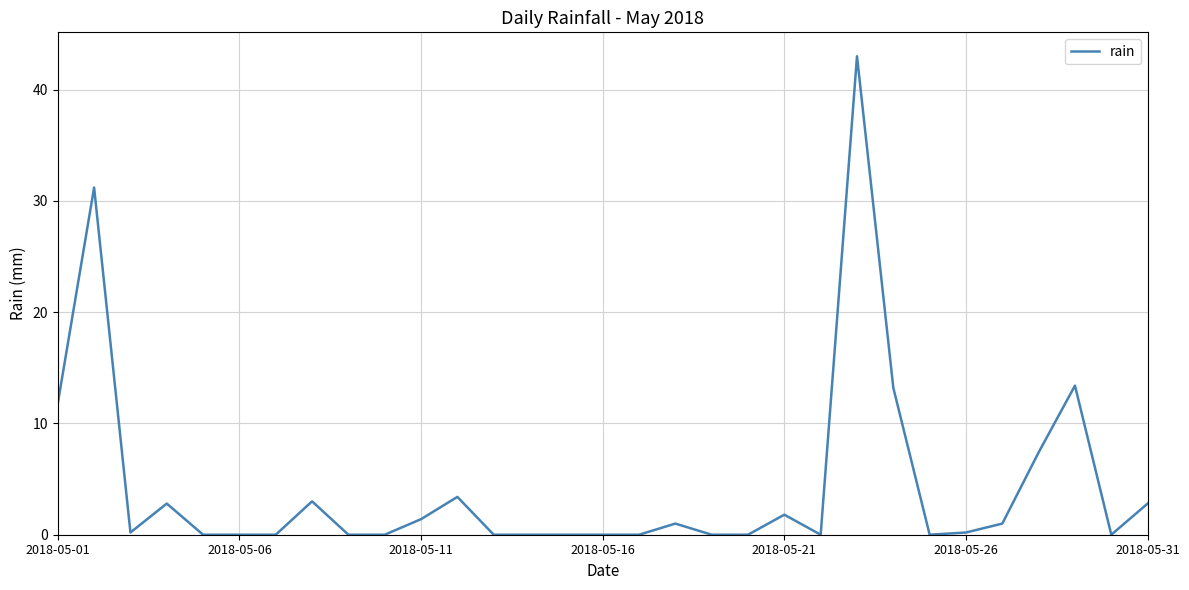

What is the difference between the maximum and minimum values?

43.0